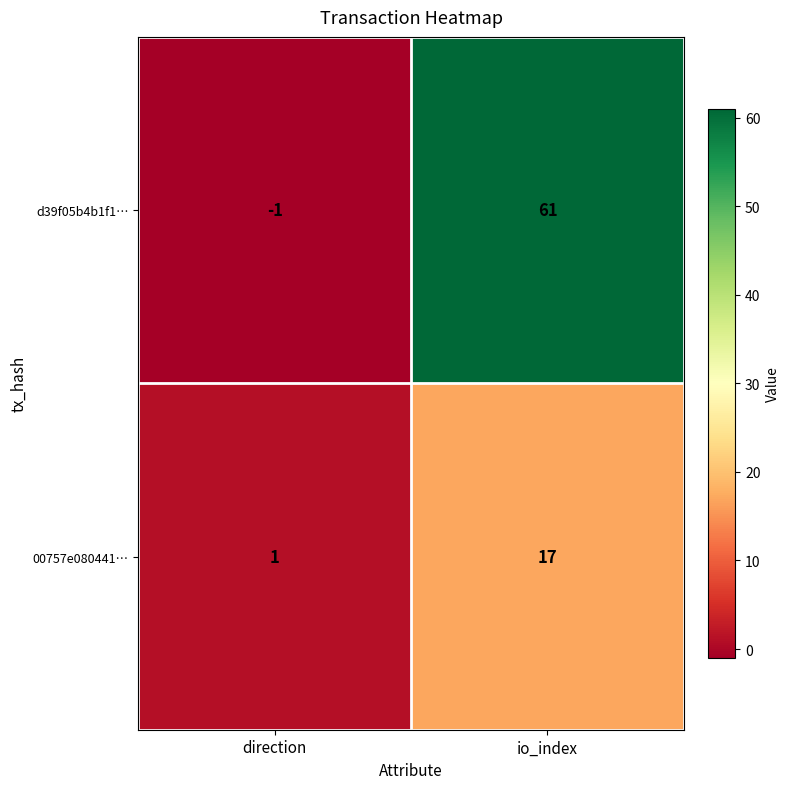

Is it true that d39f05b4b1f1… equals 96 at io_index?

False